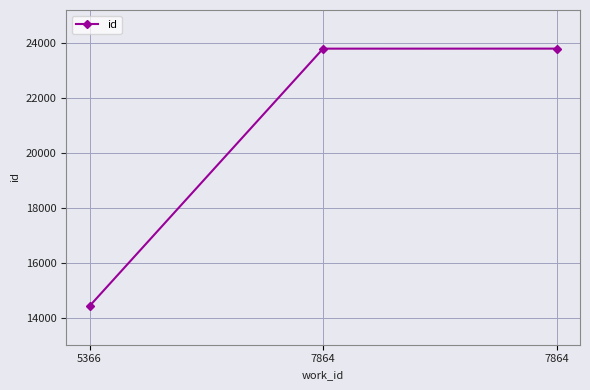

Which has a higher value, 7864 or 5366?

7864